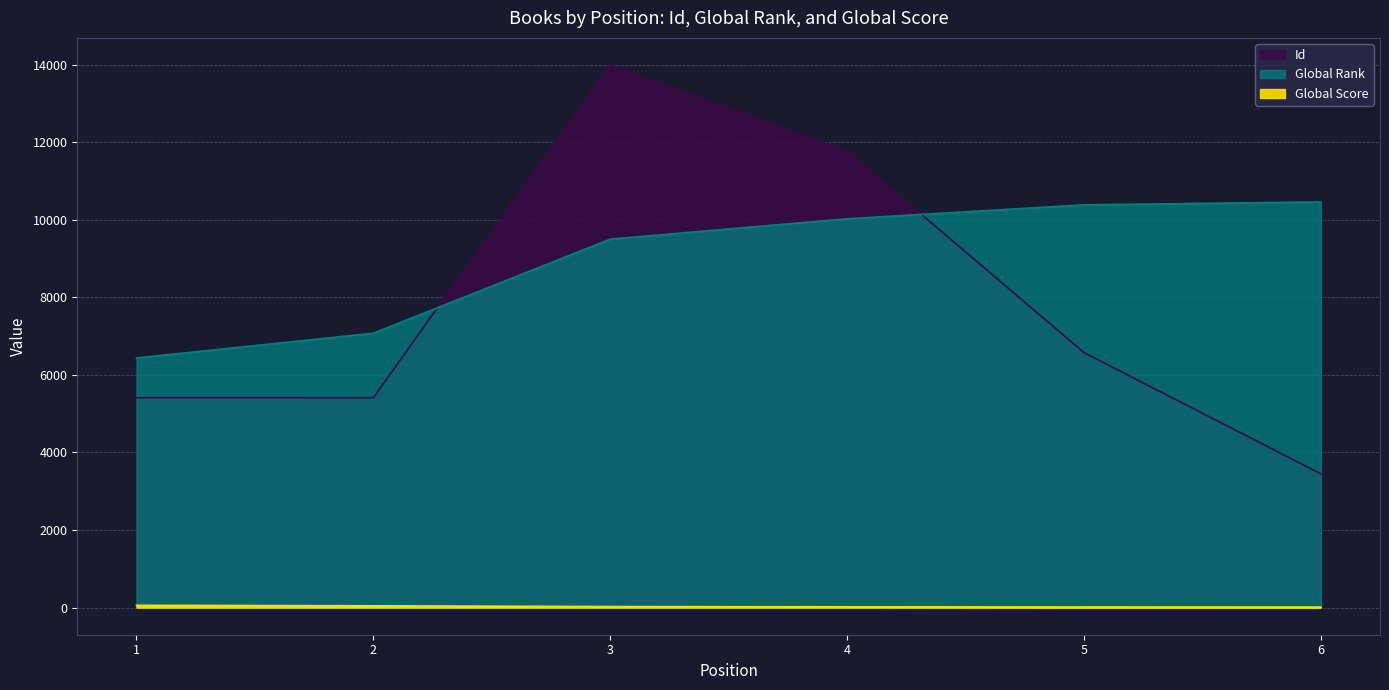

What is the sum of the Global Rank values at 2 and 4?

17096